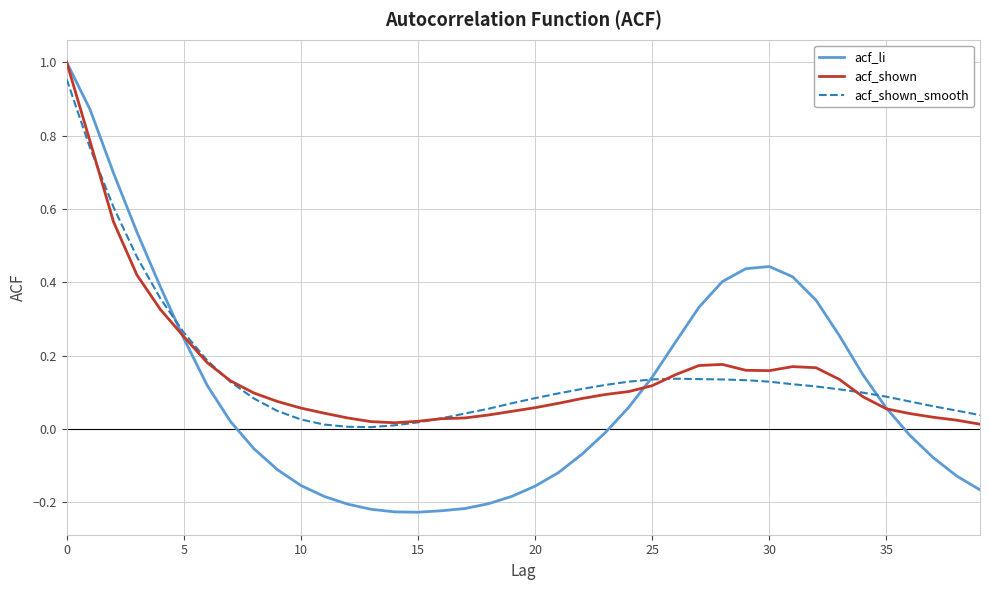

What is the value of the acf_li point at the 20th from the left?

-0.2